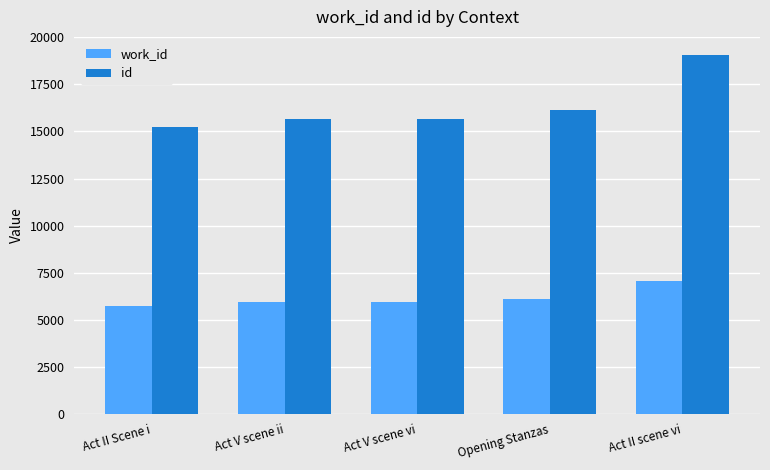

What are all the series names shown in the legend?

work_id, id